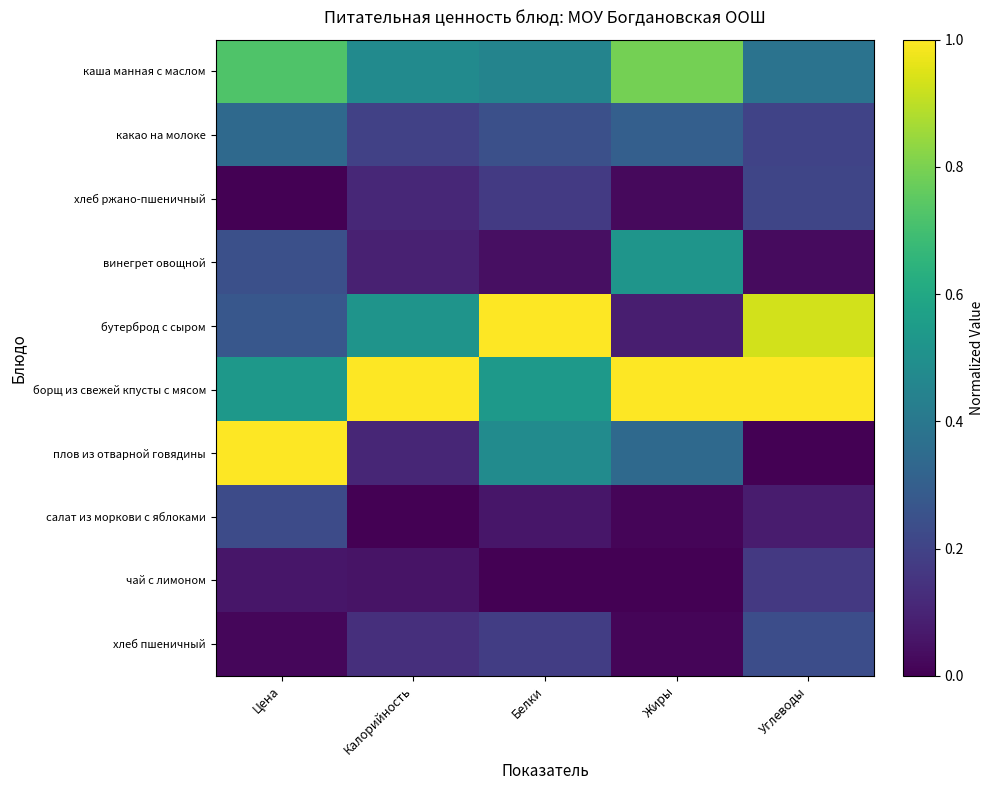

How many categories are shown in the chart?

5